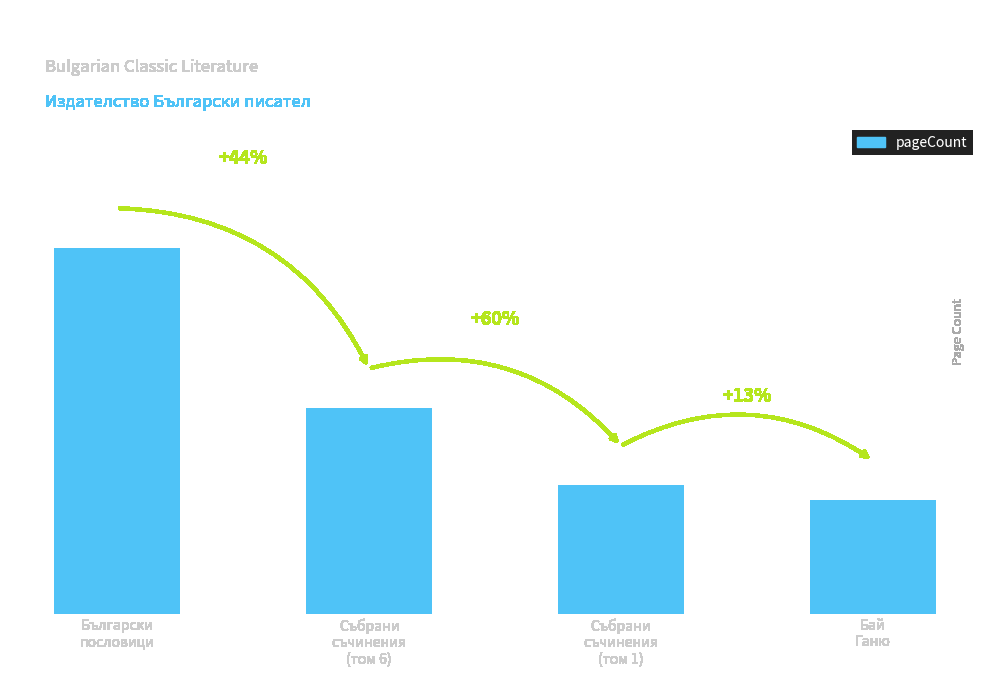

At which label does the data first exceed 362?

Български
пословици